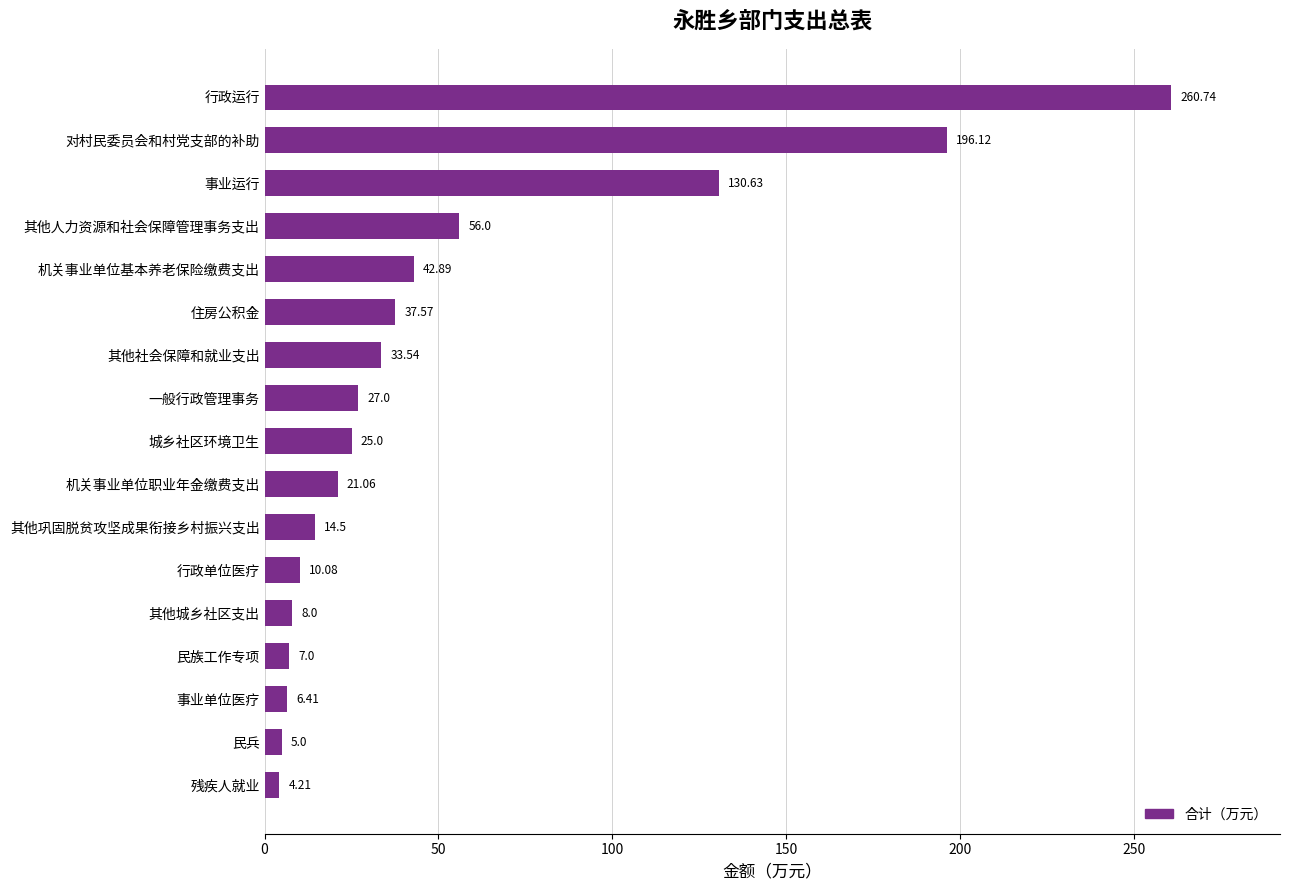

What is the sum of all values?

885.8